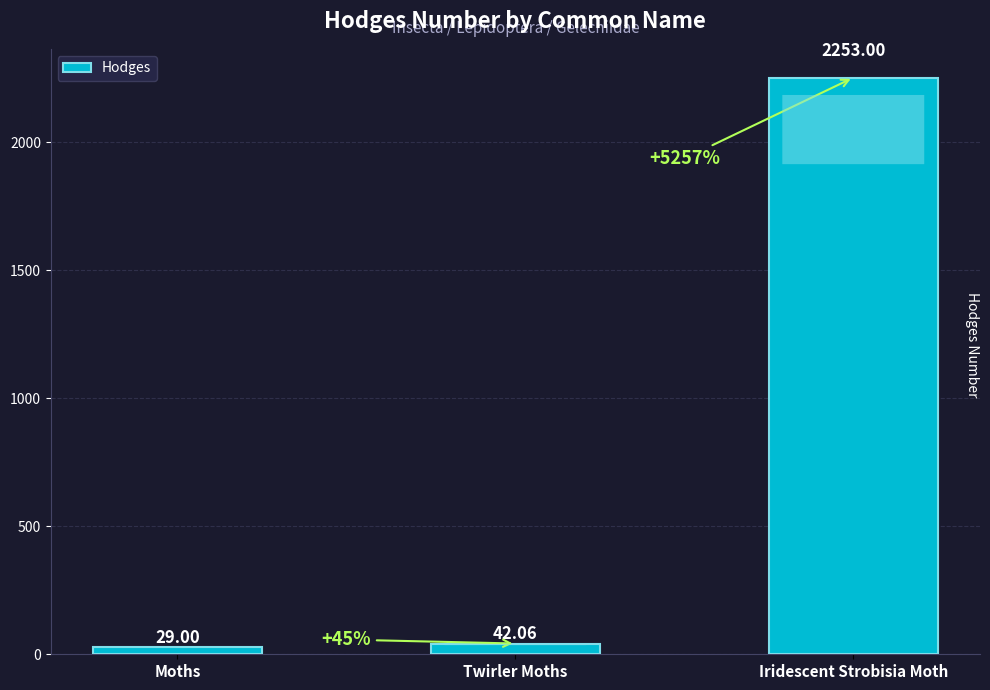

At which label is the value closest to 1141?

Twirler Moths